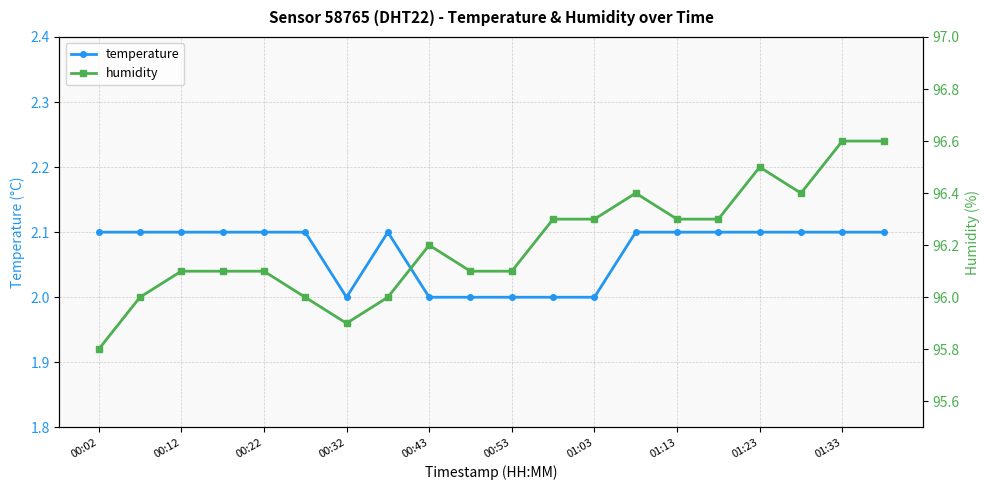

True or false: humidity and temperature intersect in this chart.

False